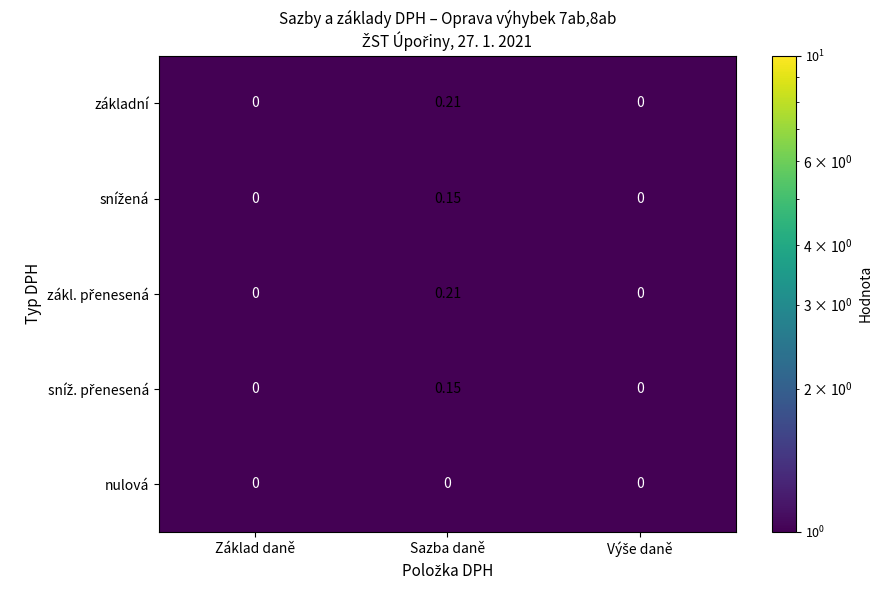

At which category is the sum across all series the highest?

Sazba daně